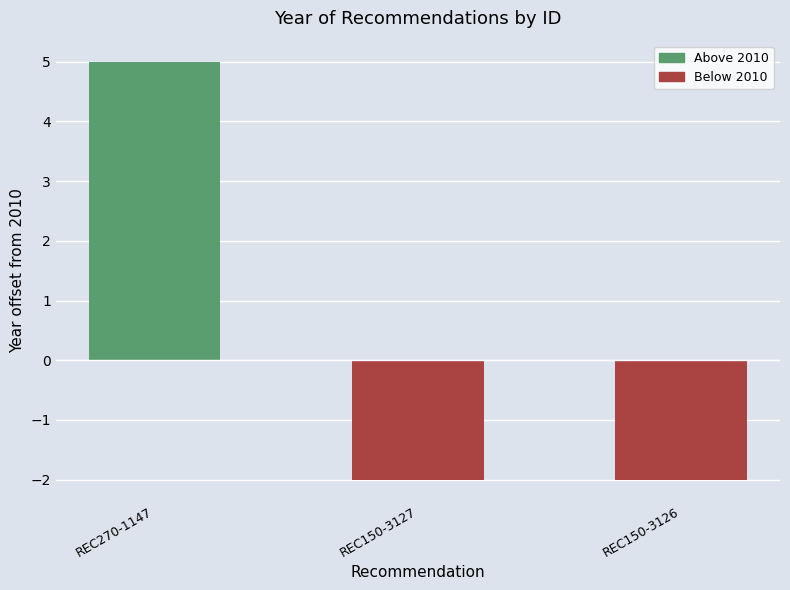

Reading left to right, extract all data points from this chart.

REC270-1147=5	REC150-3127=-2	REC150-3126=-2